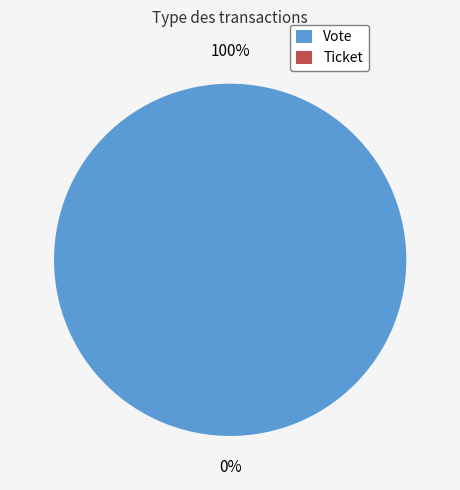

The Vote slice represents 94% of the pie. True or false?

False